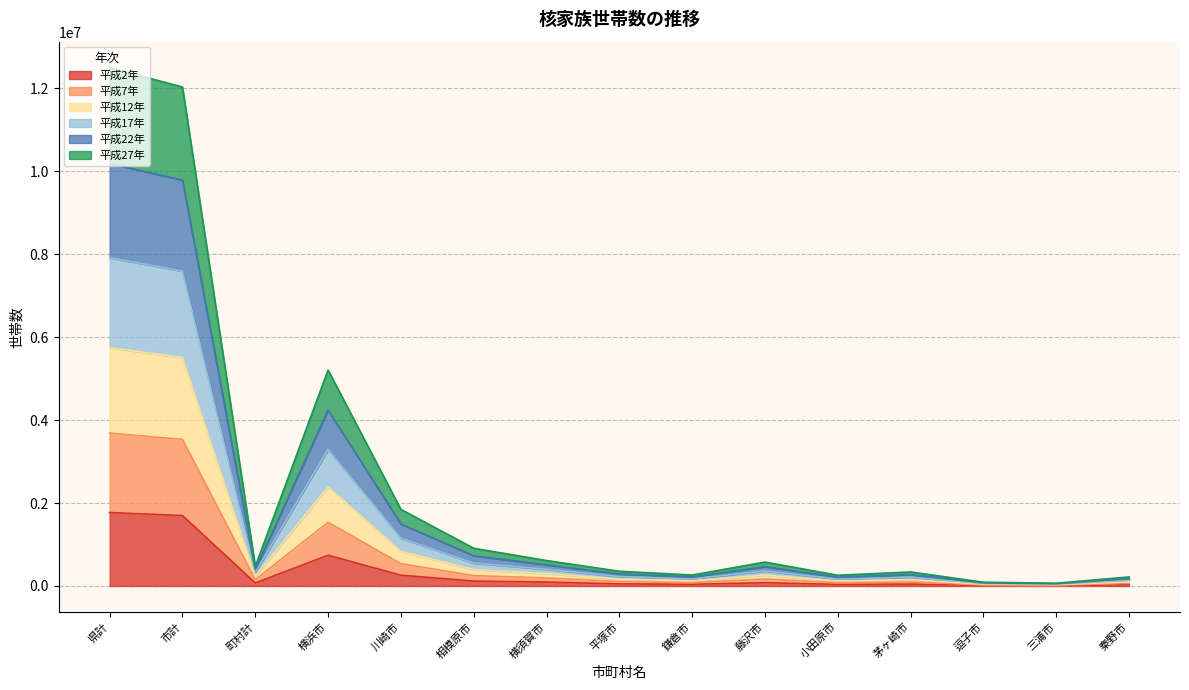

What is the total value across all series at 県計?

12503801